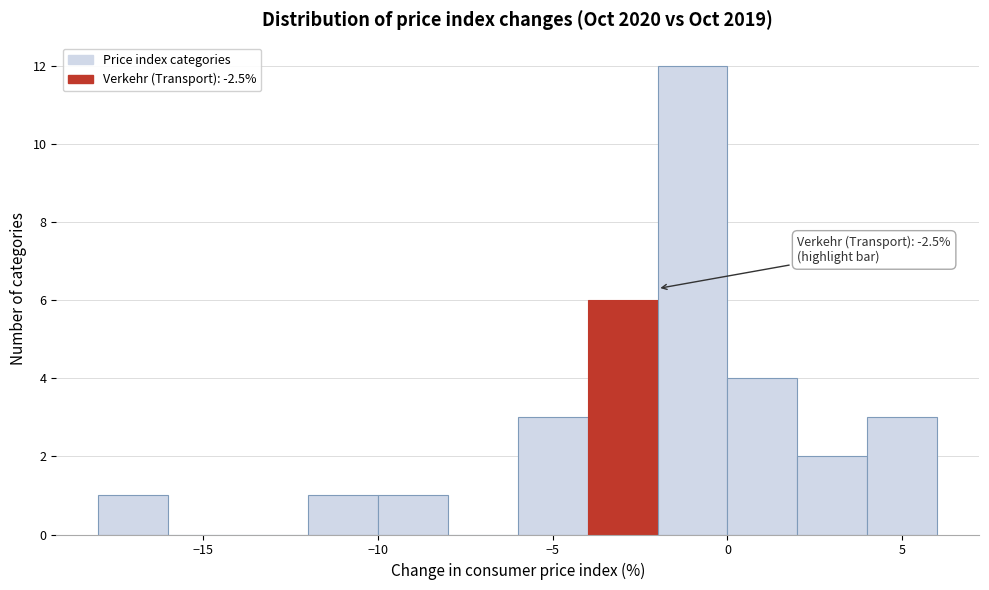

Over which range of the x-axis is the bar tallest?

-2 to 0